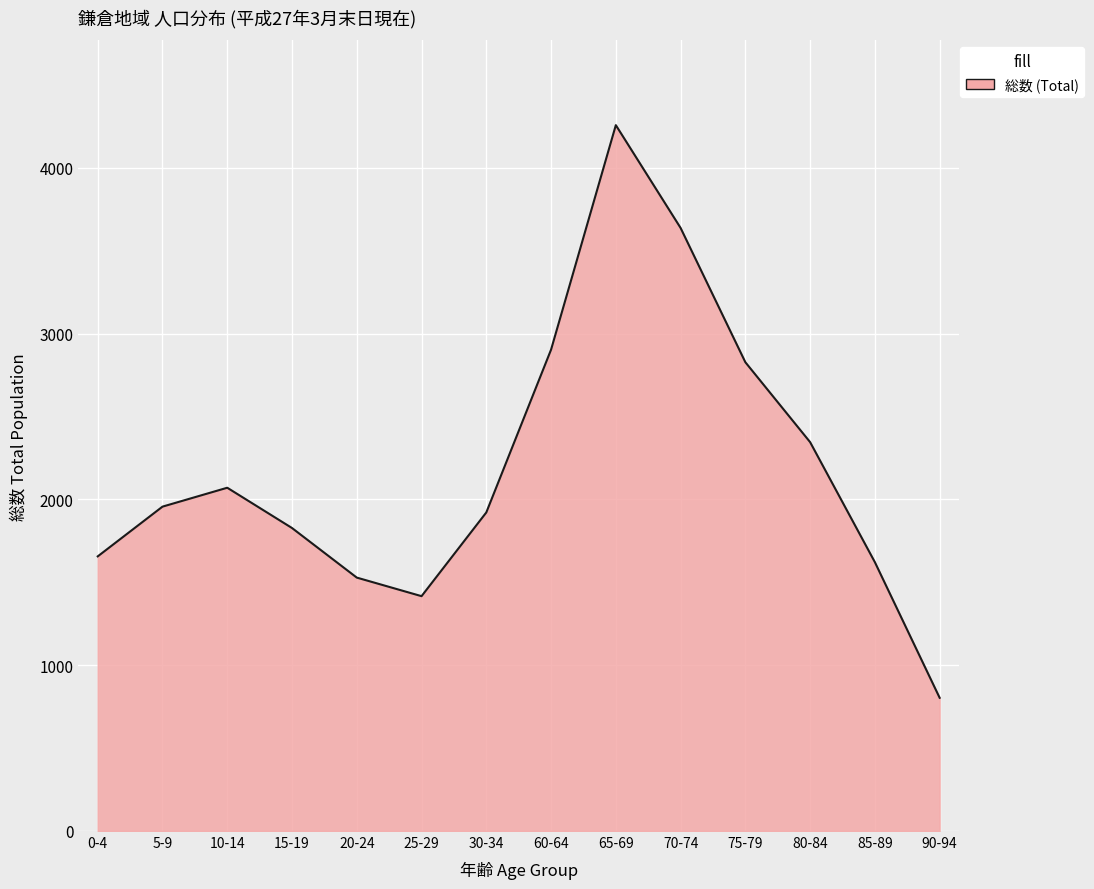

The chart shows a value of 4257 at 65-69. True or false?

True